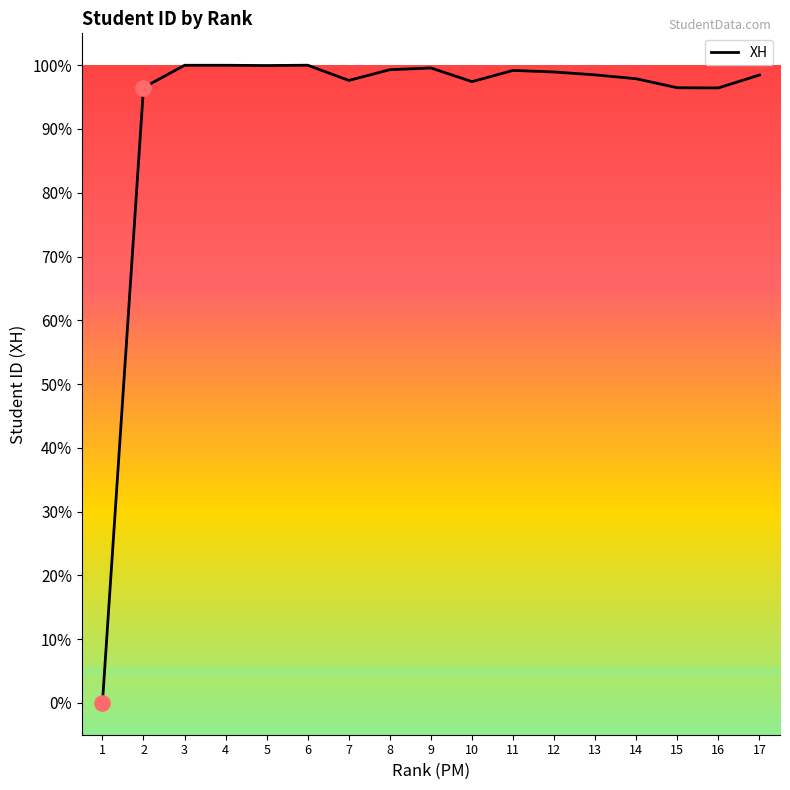

Between 2 and 12, which is larger?

12